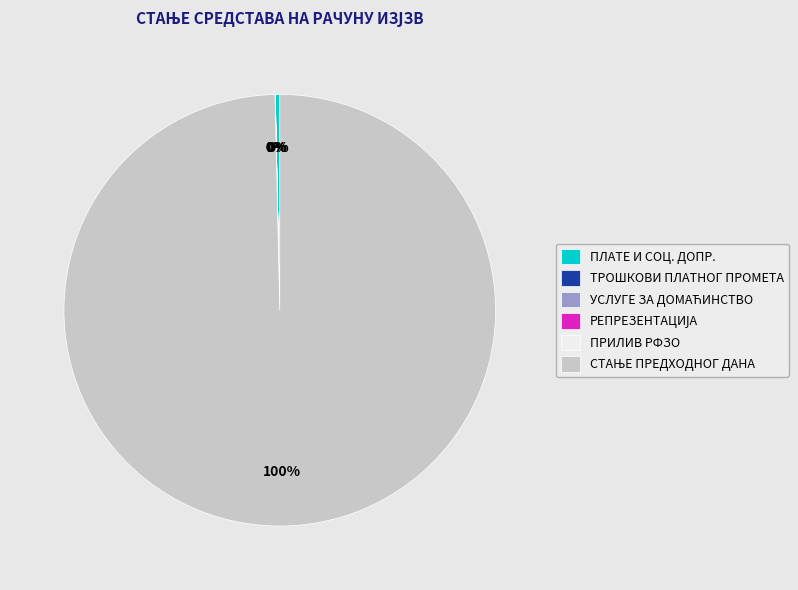

Does any single category account for the majority?

Yes